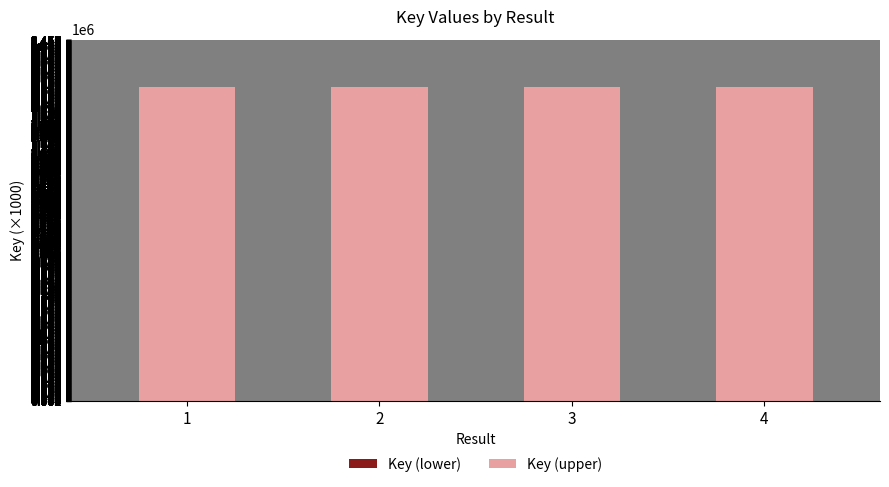

Count the number of data series in this chart.

2